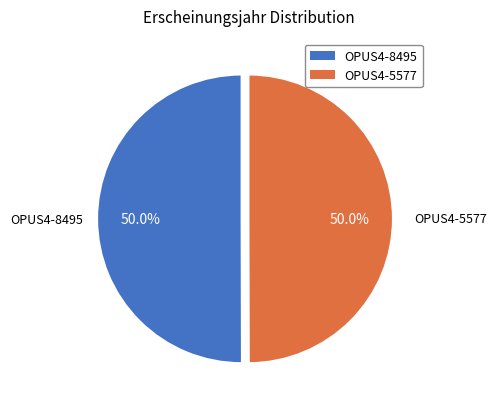

Combined, what portion of the pie is OPUS4-5577 and OPUS4-8495?

100.0%